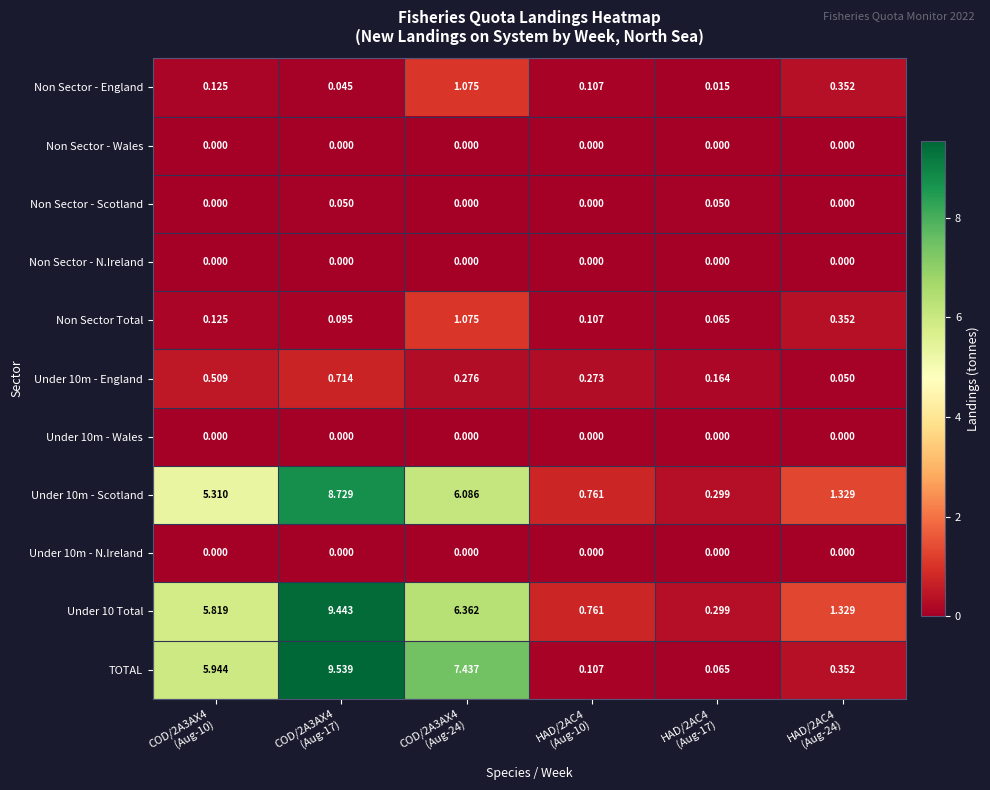

What is the total value across all series at HAD/2AC4
(Aug-10)?

2.1